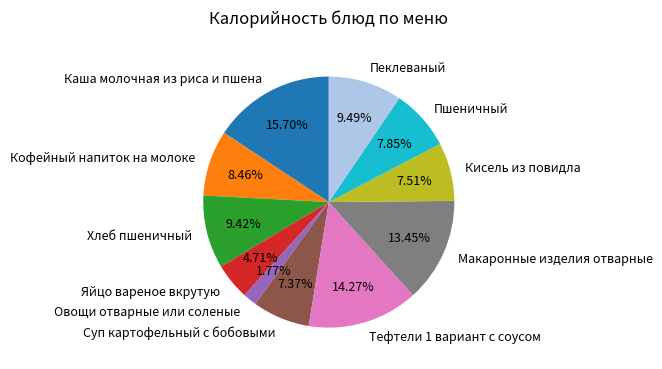

What percentage is NOT represented by Хлеб пшеничный?

90.6%